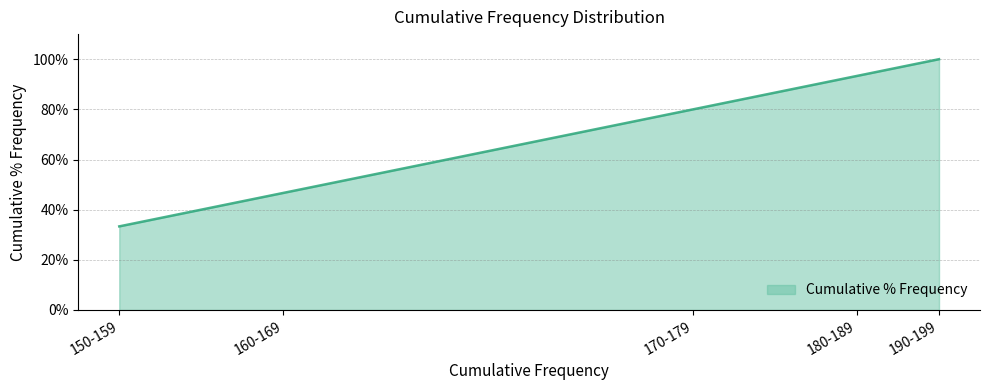

True or false: the data shows 0.8 at 170-179.

True